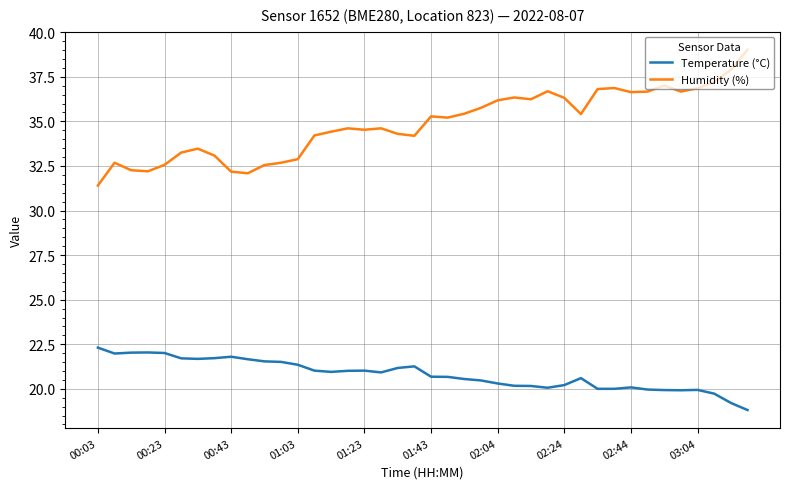

What is the difference between the maximum and minimum values in the Humidity (%) series?

7.6